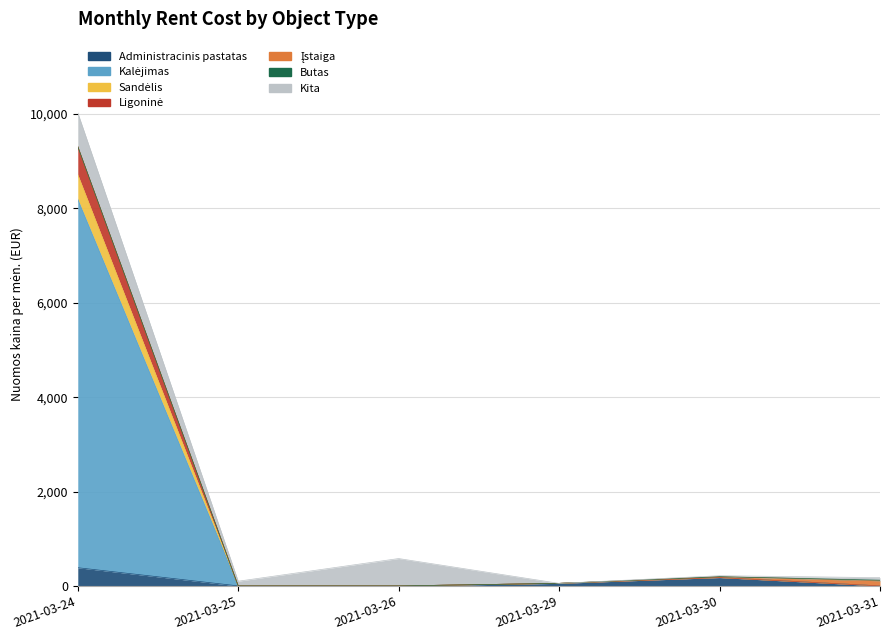

How many values in the Kalėjimas series are below 54?

3